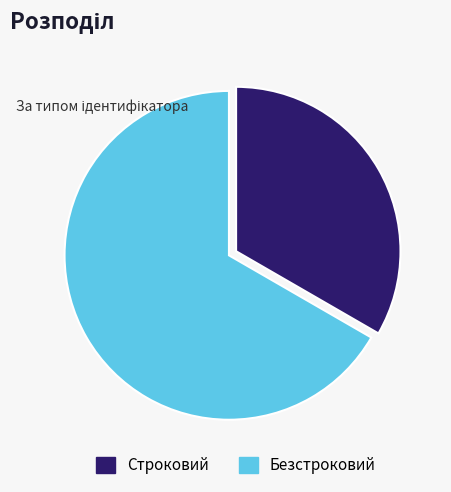

Which slice represents more than half of the pie?

Безстроковий